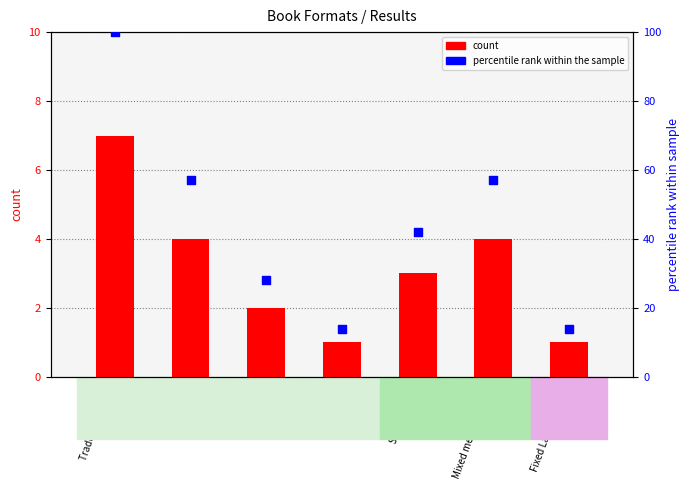

Which series has the largest Y range (max minus min)?

percentile rank within the sample